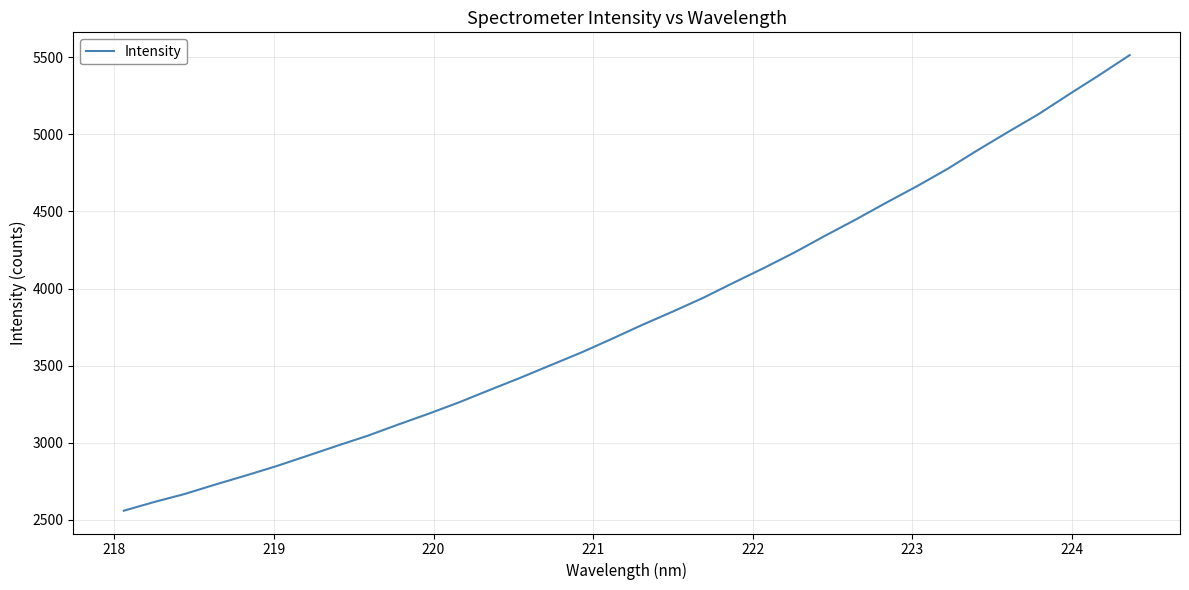

Does the chart display data point markers on the line(s)?

No